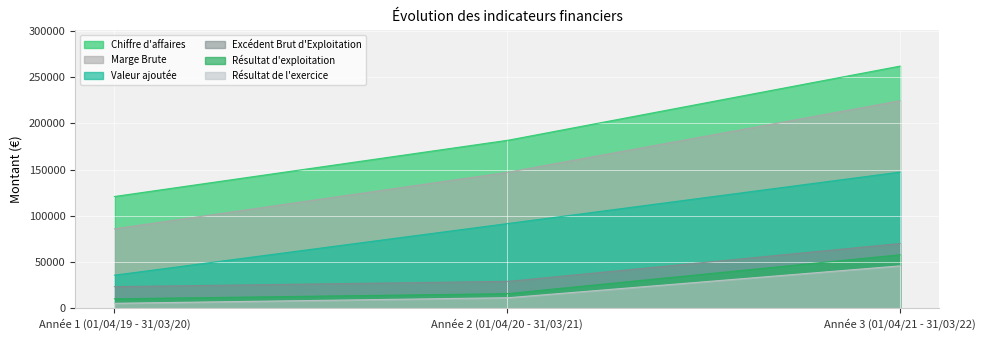

List the labels in order of Marge Brute value, smallest first.

Année 1 (01/04/19 - 31/03/20), Année 2 (01/04/20 - 31/03/21), Année 3 (01/04/21 - 31/03/22)